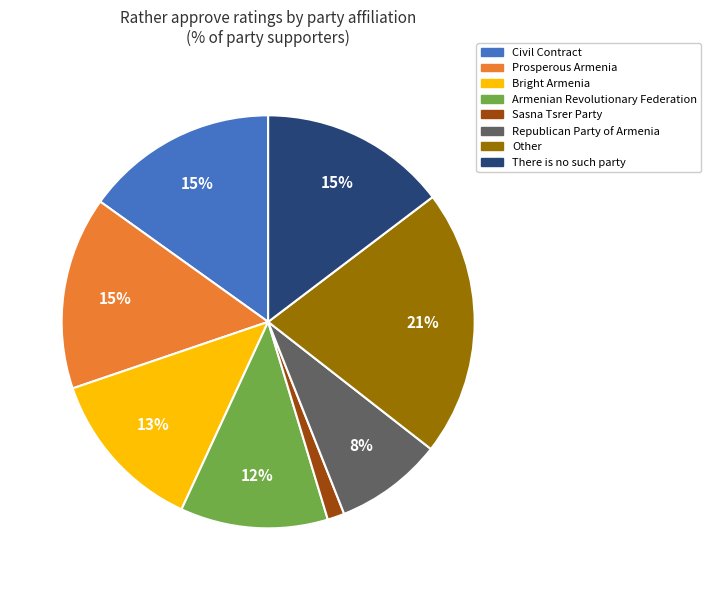

Count the number of slices in the pie.

8